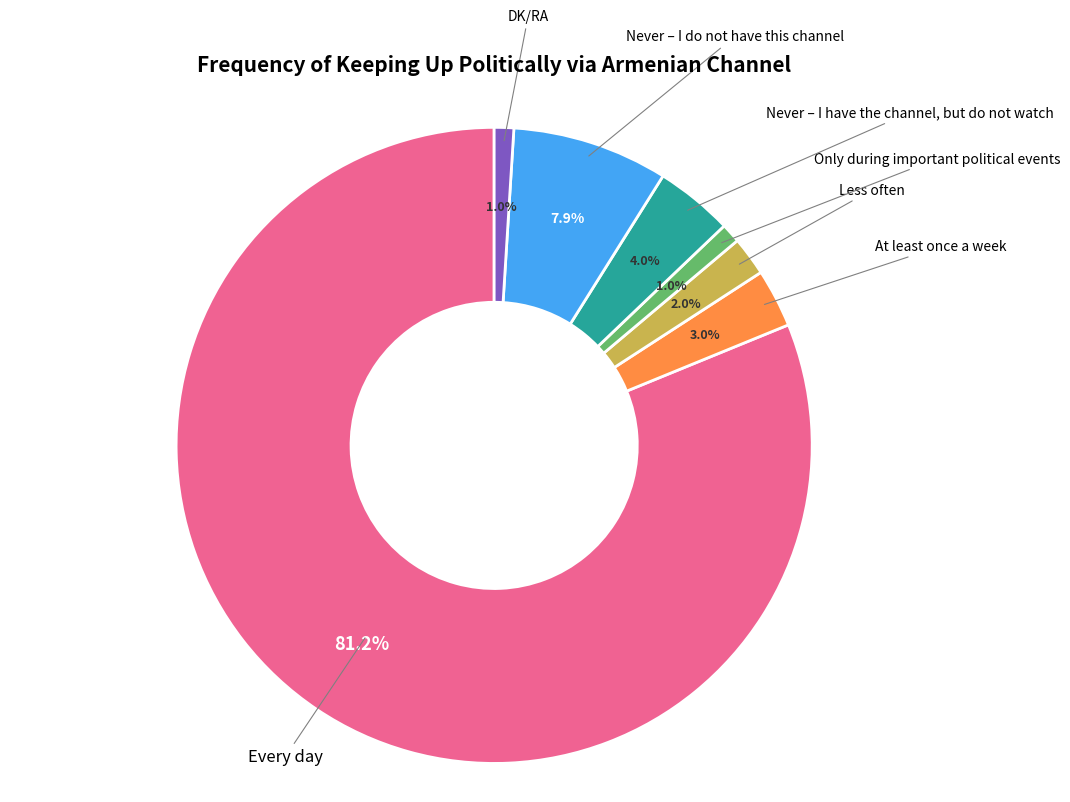

Is there a majority slice in this chart?

Yes